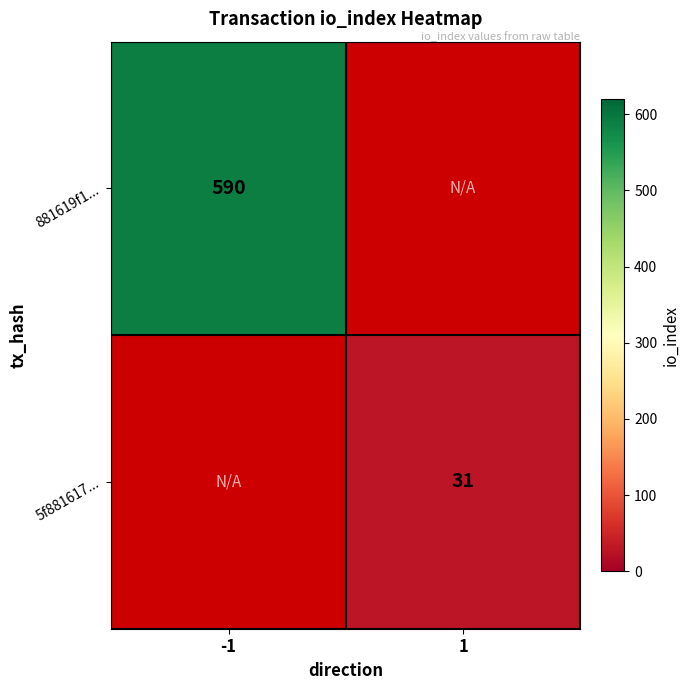

True or false: 881619f1... has a value of 945 at -1.

False